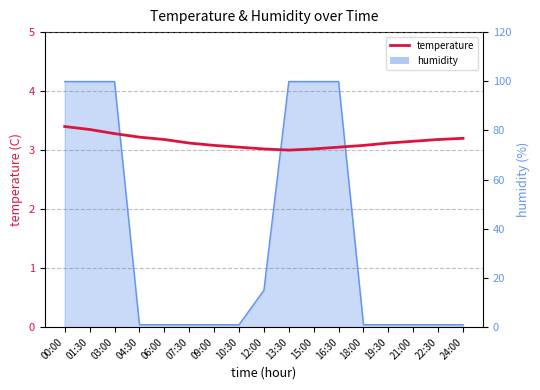

Rank the categories by value from lowest to highest.

13:30, 12:00, 15:00, 10:30, 16:30, 09:00, 18:00, 07:30, 19:30, 21:00, 06:00, 22:30, 24:00, 04:30, 03:00, 01:30, 00:00